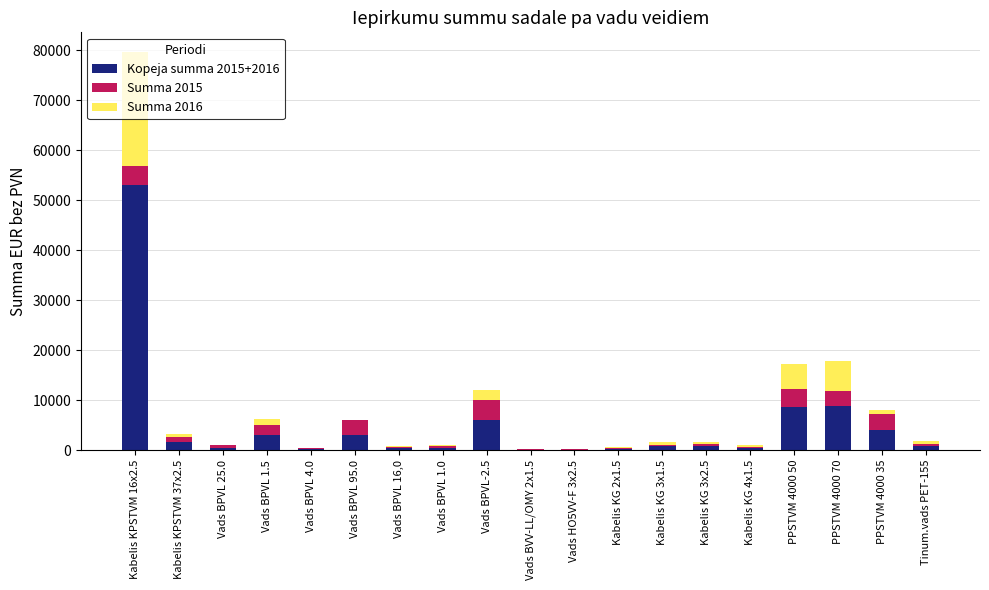

Which category has the highest value in the Kopeja summa 2015+2016 series?

Kabelis KPSTVM 16x2.5